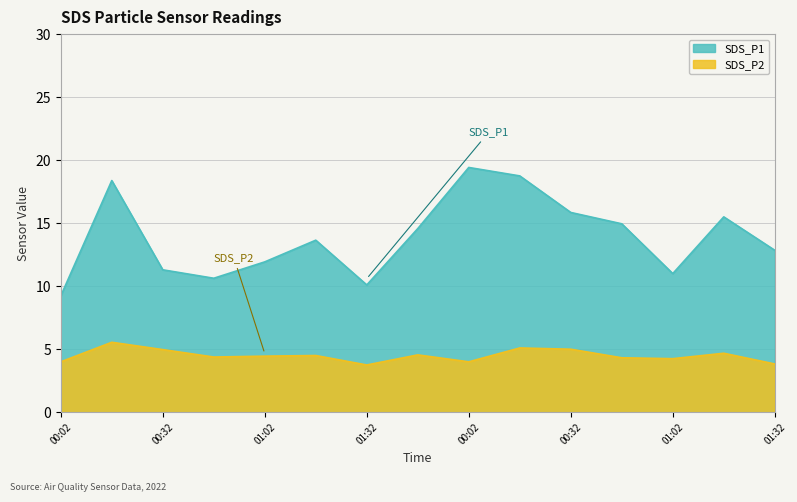

True or false: SDS_P2 has a value of 4.2 at 01:02.

True